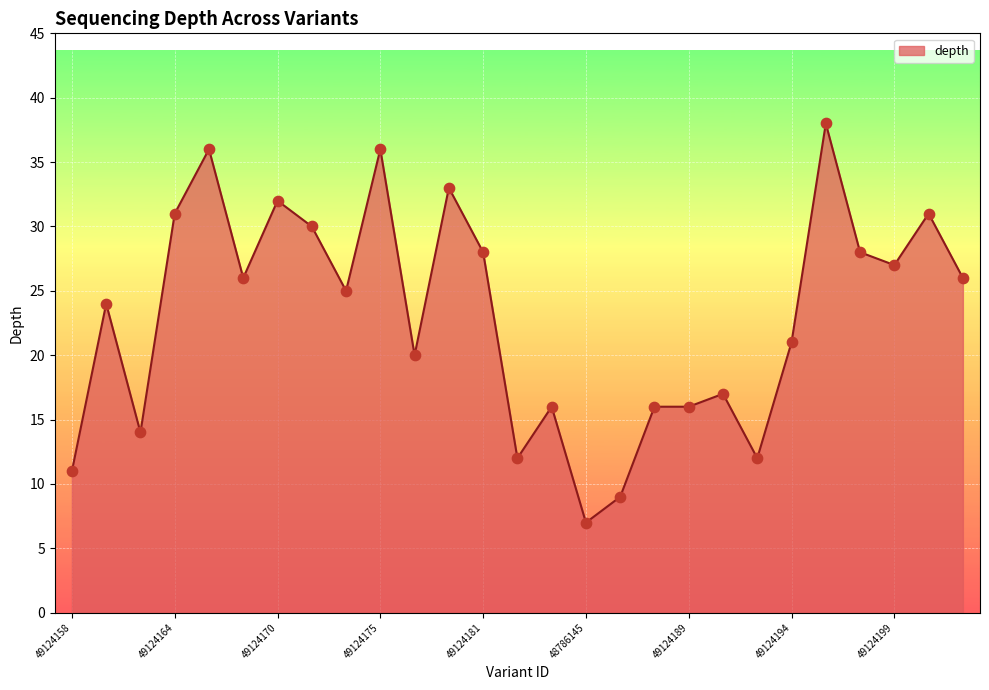

What is the minimum value shown in the chart?

7